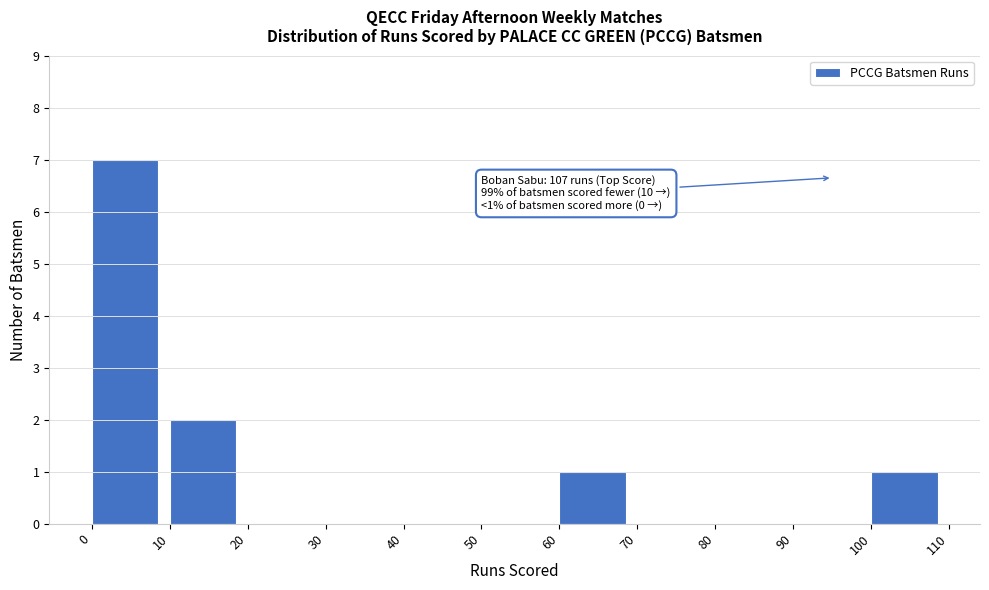

Which range on the x-axis has the tallest bar?

0 to 10